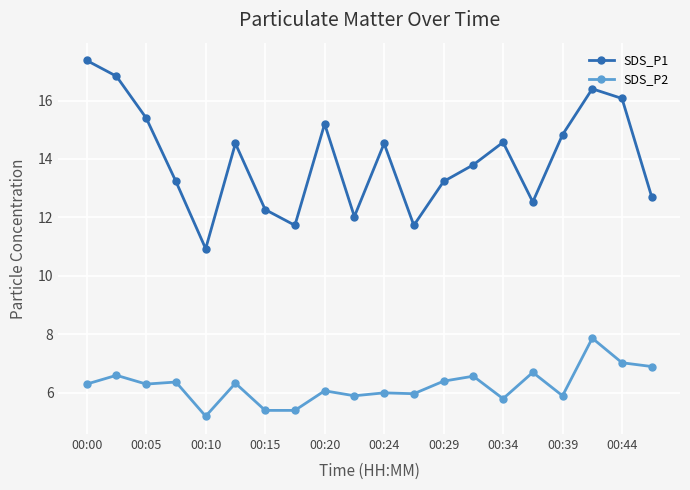

List the series in order of their peak value, highest first.

SDS_P1, SDS_P2